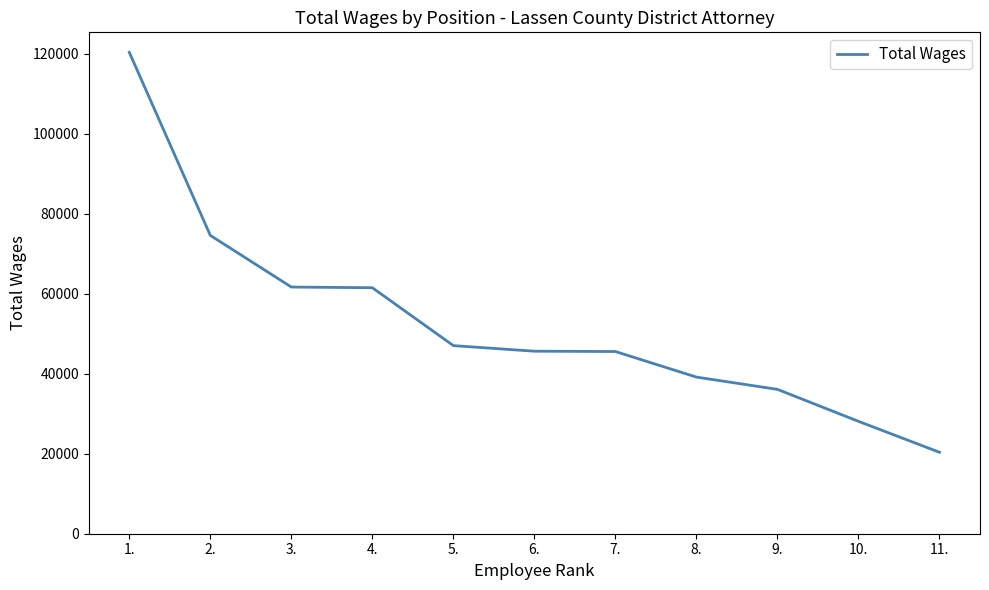

Which has a higher value, 8. or 3.?

3.